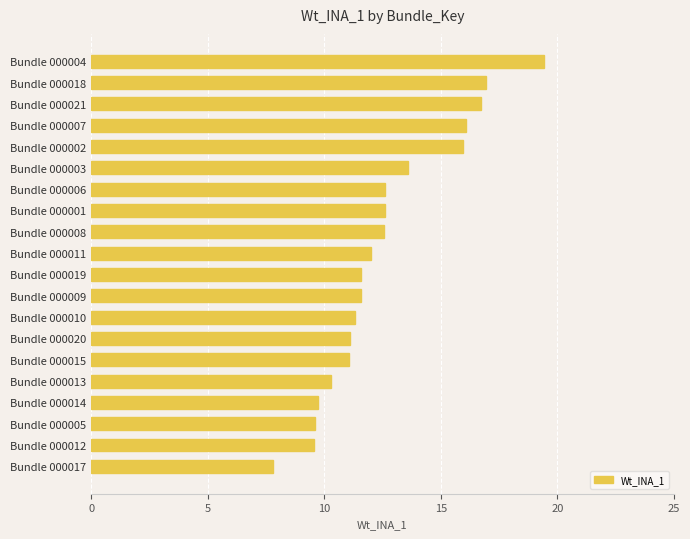

What is the difference between the maximum and minimum values?

11.7